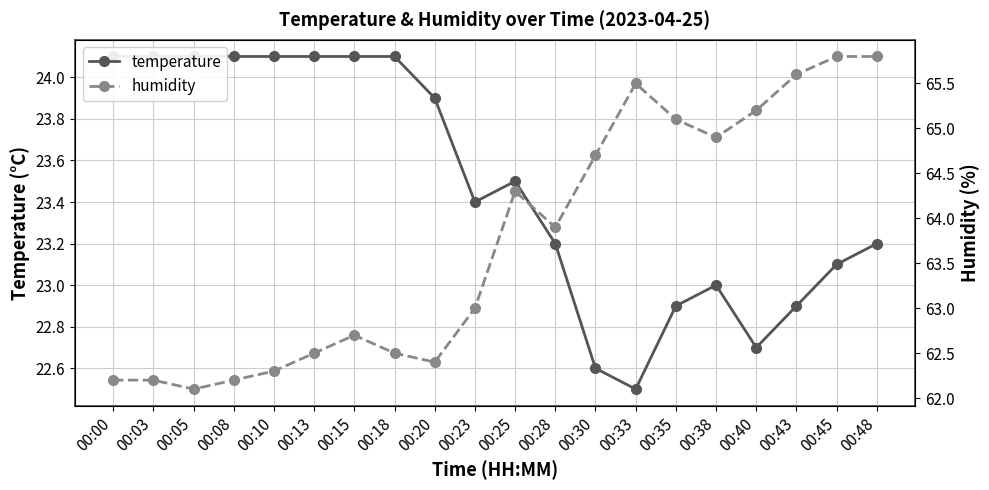

True or false: temperature and humidity cross at least once.

False